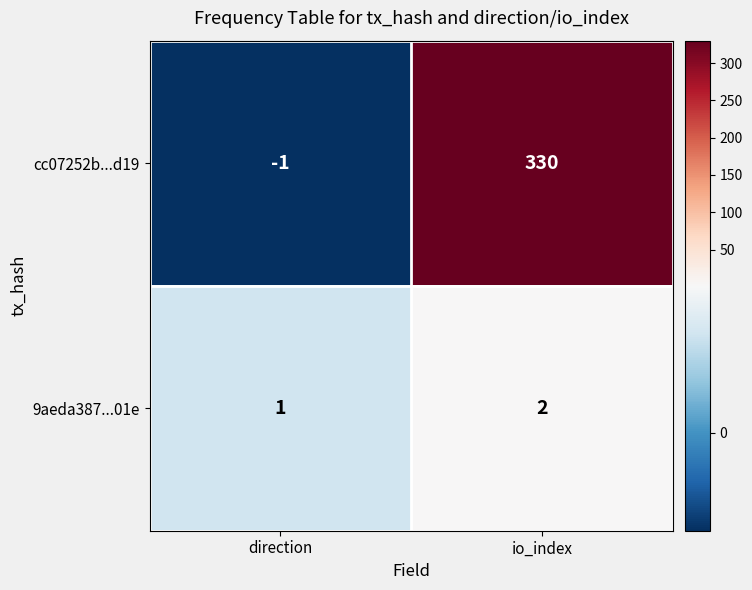

The 9aeda387...01e series shows 2 at io_index. True or false?

True